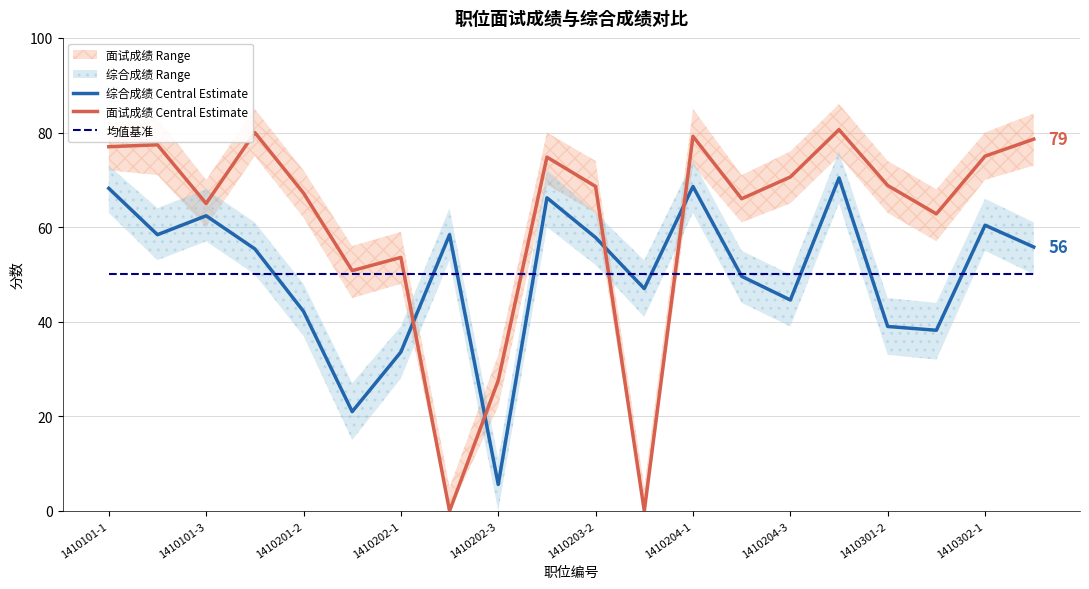

What is the greatest value displayed?

80.6